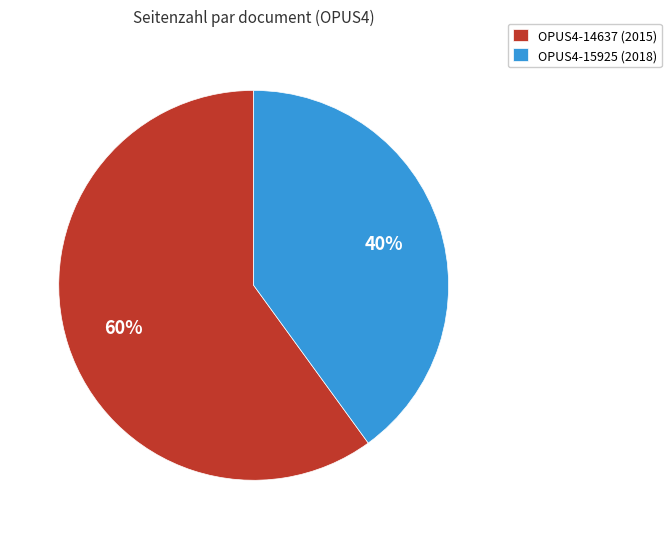

Which category has the biggest portion of the pie?

OPUS4-14637 (2015)